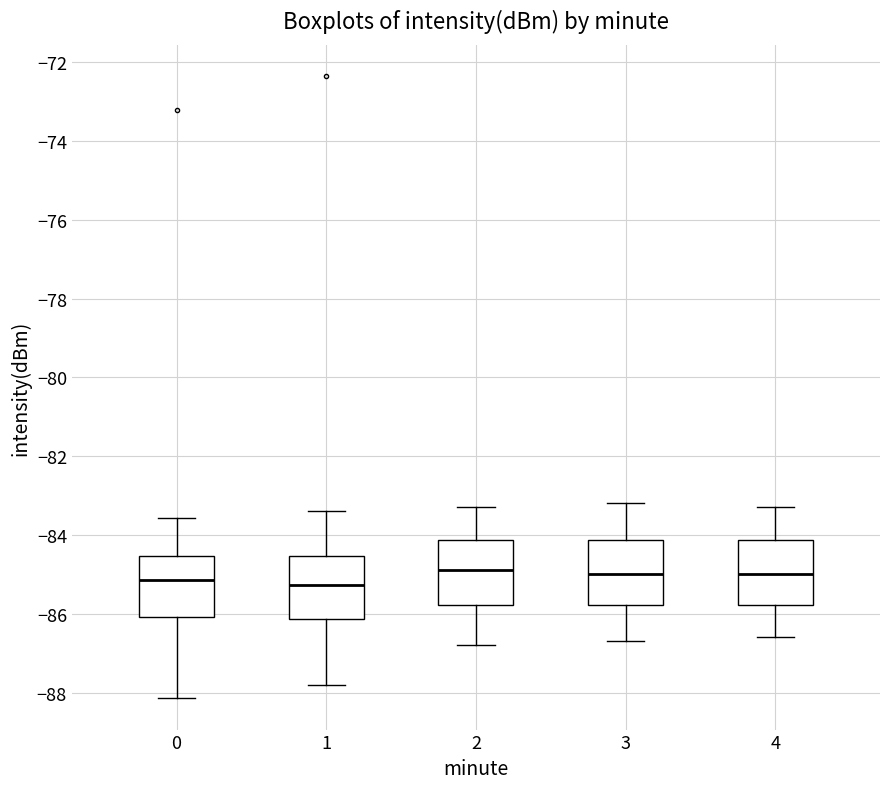

Reading left to right, transcribe this box plot: for each box, give where its median line is, the range the box spans, and where its two whiskers end, as read against the y-axis. The values are not printed on the chart, so give them approximately, as read against the axis.

0: median -85.2, box -86.0 to -84.6, whiskers -88.2 to -83.6
1: median -85.2, box -86.2 to -84.6, whiskers -87.8 to -83.4
2: median -84.8, box -85.8 to -84.2, whiskers -86.8 to -83.2
3: median -85.0, box -85.8 to -84.2, whiskers -86.6 to -83.2
4: median -85.0, box -85.8 to -84.2, whiskers -86.6 to -83.2